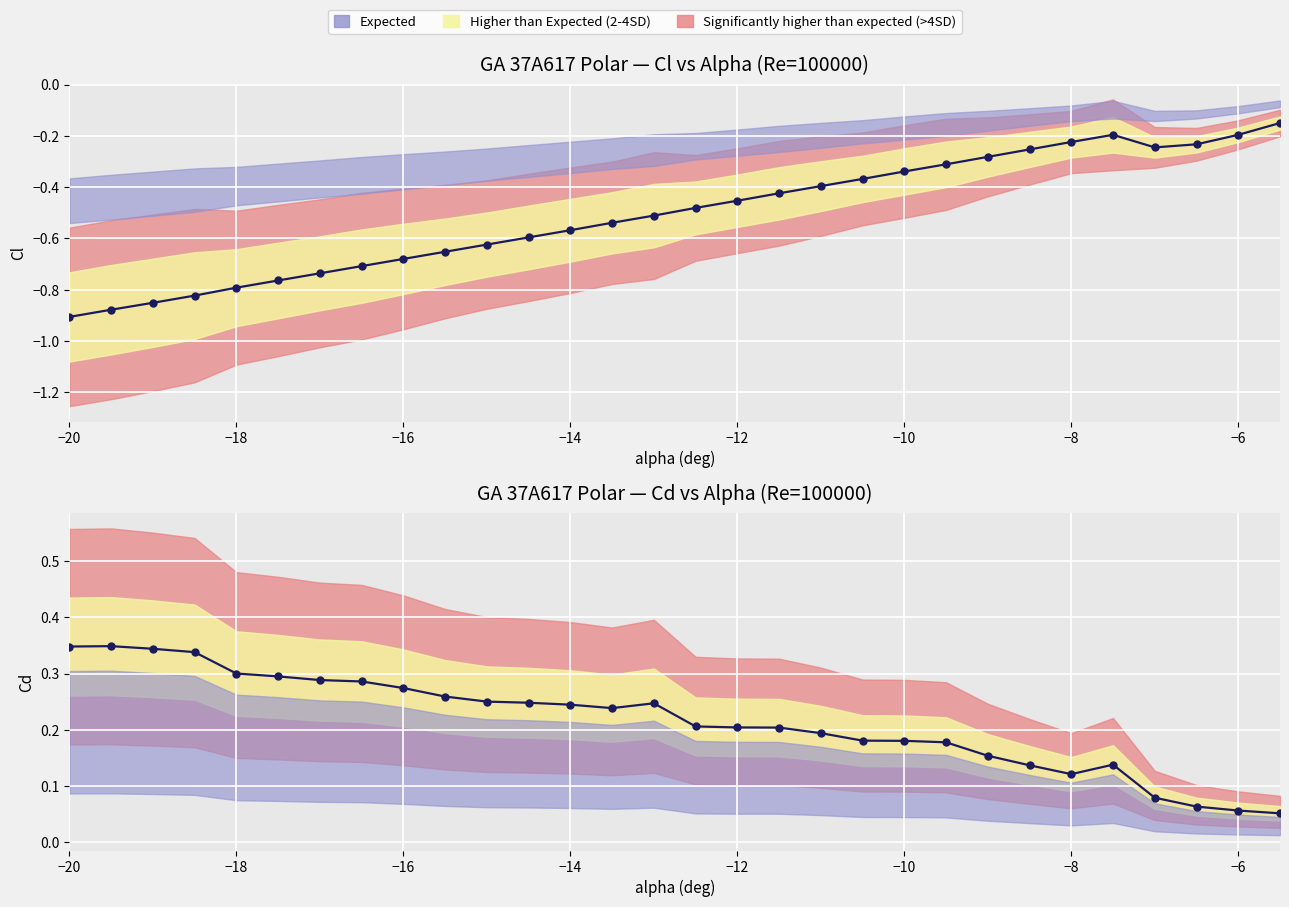

Which series has the widest spread of values?

Cl (observed)